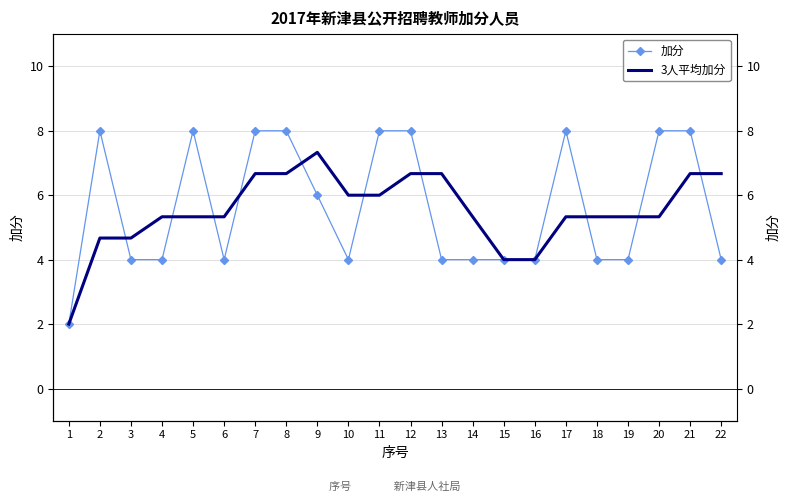

At which label does 加分 first exceed 4?

2